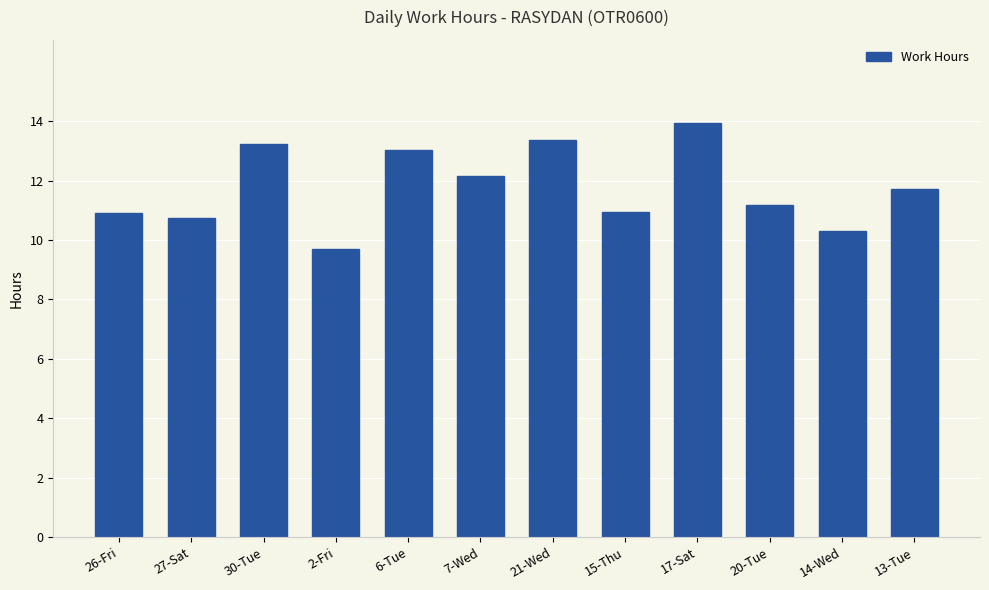

The value at 17-Sat is 3.3. True or false?

False